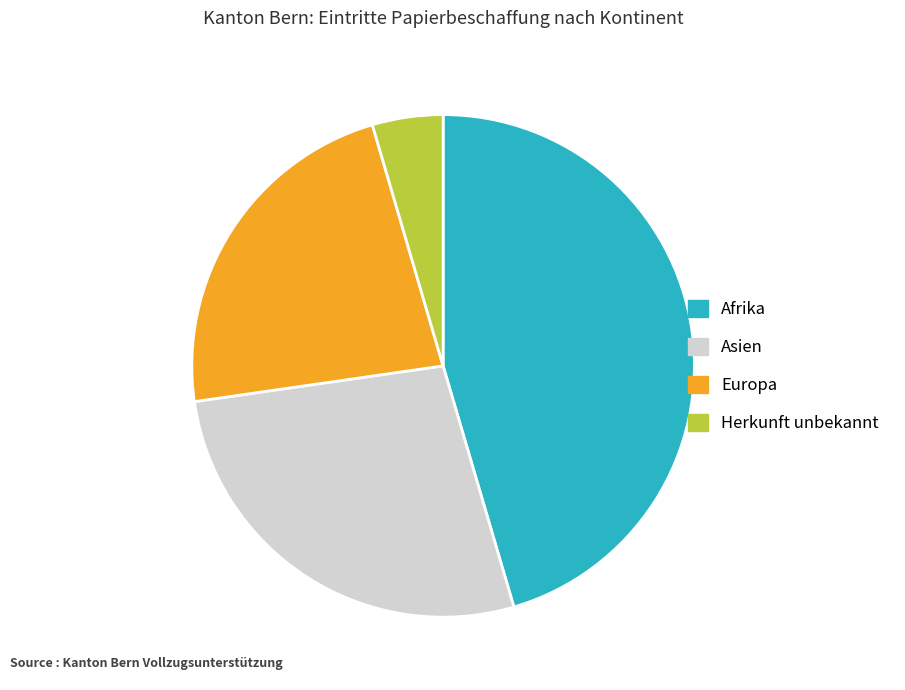

Rank the categories by value from highest to lowest.

Afrika, Asien, Europa, Herkunft unbekannt